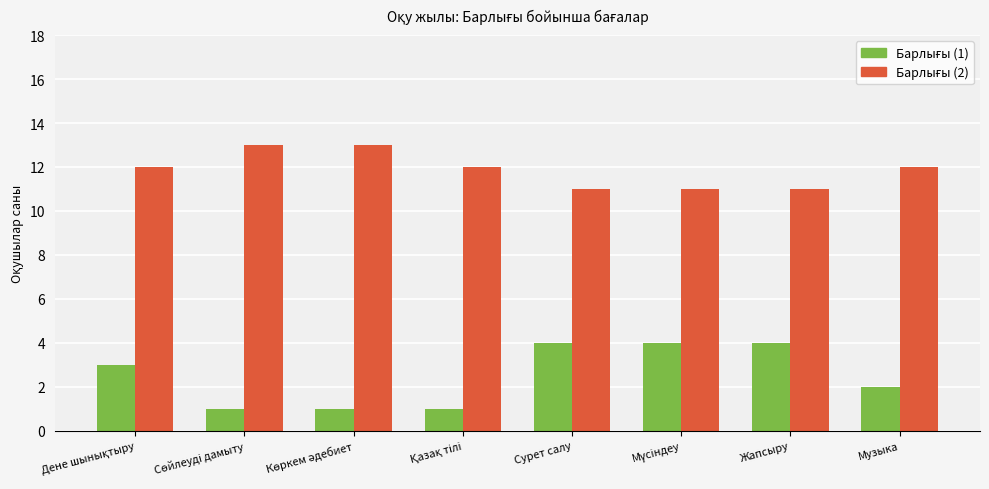

What is the maximum value shown in the chart?

13